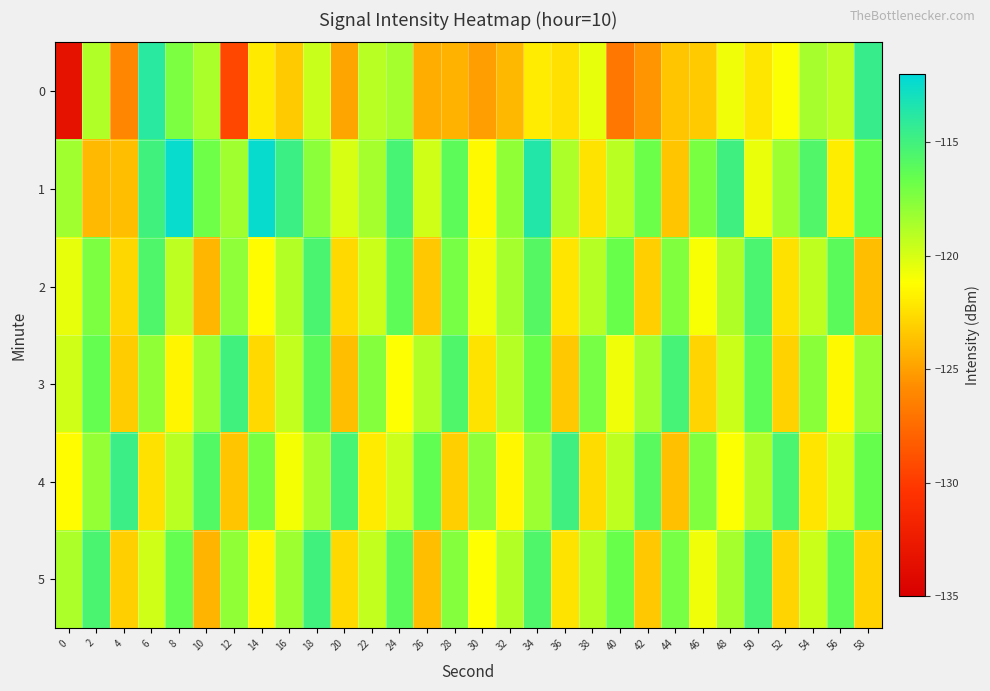

Reading left to right, extract all data points from this chart.

0: 0=-133.3	2=-118.8	4=-126.1	6=-113.9	8=-117.3	10=-118.7	12=-129.3	14=-122.0	16=-123.3	18=-119.6	20=-124.8	22=-119.1	24=-118.5	26=-124.4	28=-124.3	30=-125.0	32=-124.0	34=-121.9	36=-122.4	38=-120.5	40=-126.9	42=-125.4	44=-123.5	46=-123.3	48=-120.8	50=-122.2	52=-121.1	54=-118.5	56=-119.2	58=-114.5
1: 0=-118.4	2=-124.0	4=-123.8	6=-115.0	8=-112.4	10=-116.9	12=-118.4	14=-112.4	16=-114.8	18=-117.7	20=-120.0	22=-118.5	24=-115.3	26=-119.8	28=-116.2	30=-121.4	32=-117.9	34=-113.6	36=-118.7	38=-122.3	40=-119.1	42=-116.8	44=-123.5	46=-117.2	48=-114.9	50=-120.6	52=-118.3	54=-115.7	56=-121.9	58=-116.4
2: 0=-120.5	2=-117.3	4=-122.8	6=-115.6	8=-119.2	10=-124.1	12=-117.8	14=-121.3	16=-118.9	18=-115.4	20=-122.7	22=-119.6	24=-116.3	26=-123.4	28=-117.1	30=-120.8	32=-118.5	34=-115.9	36=-122.2	38=-119.0	40=-116.7	42=-123.1	44=-117.4	46=-121.0	48=-118.8	50=-115.5	52=-122.4	54=-119.3	56=-116.1	58=-123.8
3: 0=-119.8	2=-116.5	4=-123.2	6=-117.9	8=-121.6	10=-118.3	12=-115.0	14=-122.7	16=-119.4	18=-116.1	20=-123.8	22=-117.5	24=-121.2	26=-118.9	28=-115.6	30=-122.3	32=-119.0	34=-116.7	36=-123.4	38=-117.1	40=-120.8	42=-118.5	44=-115.2	46=-122.9	48=-119.6	50=-116.3	52=-123.0	54=-117.7	56=-121.4	58=-118.1
4: 0=-121.3	2=-118.0	4=-114.7	6=-122.4	8=-119.1	10=-115.8	12=-123.5	14=-117.2	16=-120.9	18=-118.6	20=-115.3	22=-122.0	24=-119.7	26=-116.4	28=-123.1	30=-117.8	32=-121.5	34=-118.2	36=-114.9	38=-122.6	40=-119.3	42=-116.0	44=-123.7	46=-117.4	48=-121.1	50=-118.8	52=-115.5	54=-122.2	56=-119.9	58=-116.6
5: 0=-118.7	2=-115.4	4=-123.1	6=-119.8	8=-116.5	10=-124.2	12=-117.9	14=-121.6	16=-118.3	18=-115.0	20=-122.7	22=-119.4	24=-116.1	26=-123.8	28=-117.5	30=-121.2	32=-118.9	34=-115.6	36=-122.3	38=-119.0	40=-116.7	42=-123.4	44=-117.1	46=-120.8	48=-118.5	50=-115.2	52=-122.9	54=-119.6	56=-116.3	58=-123.0